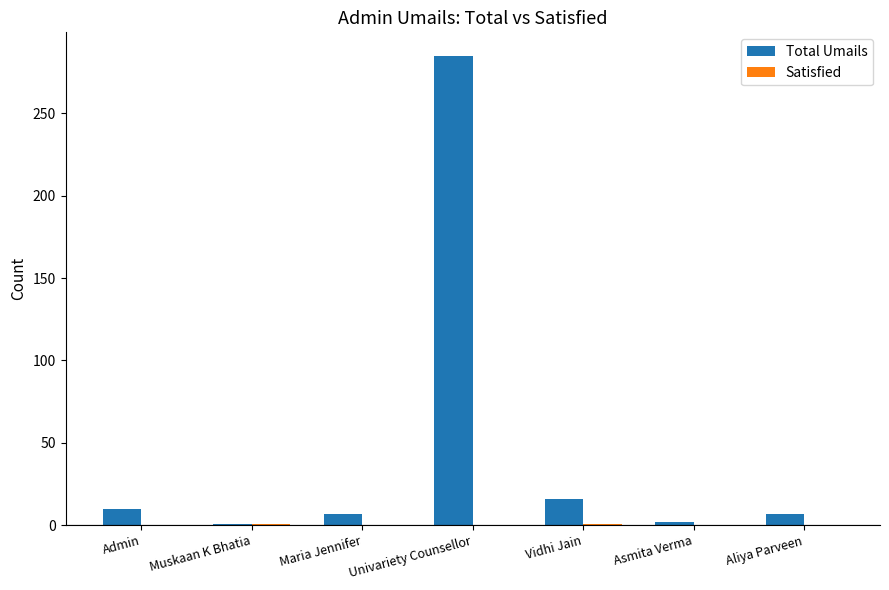

Does the chart contain stacked bars?

No